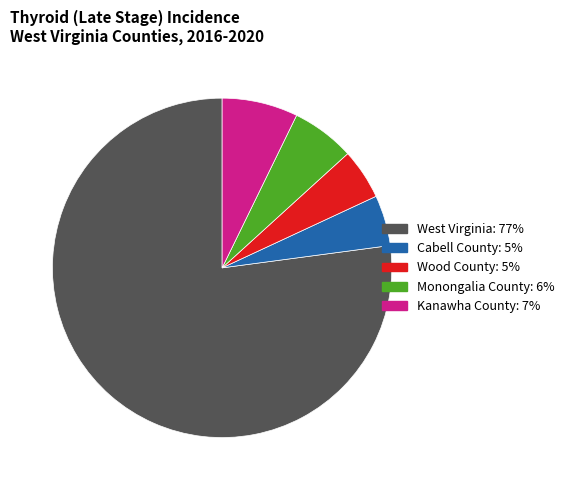

Combined, do Kanawha County and Wood County account for over 50%?

No